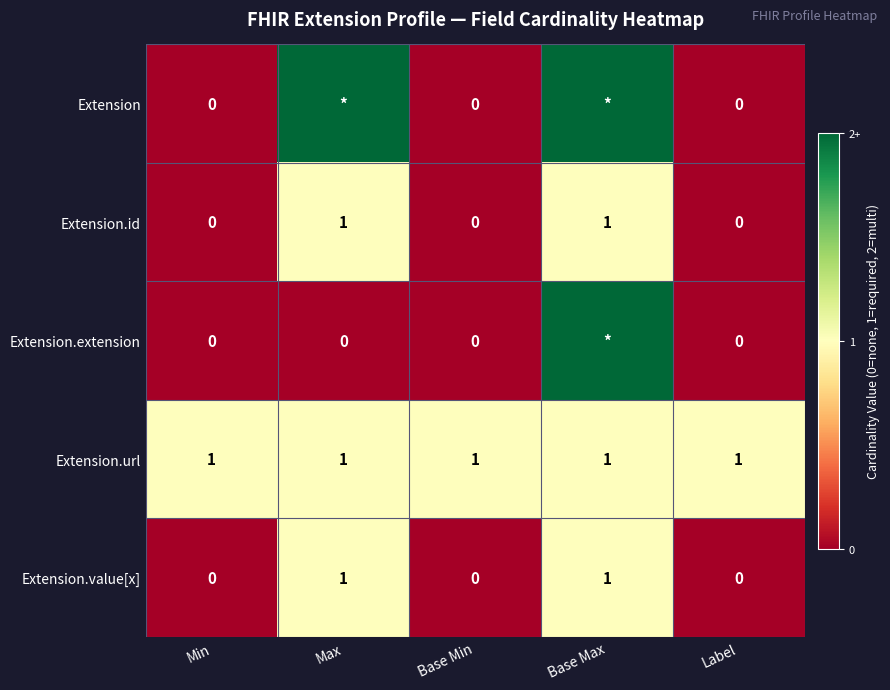

How many distinct data groups are displayed?

5